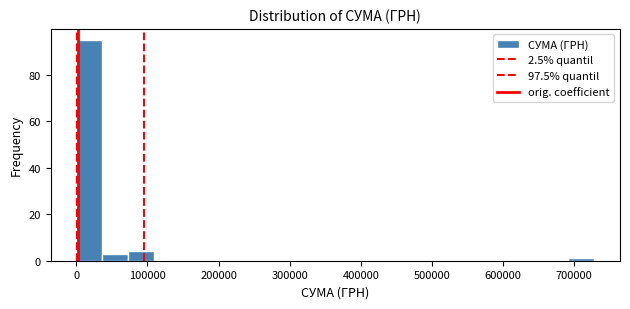

Read against the x-axis, roughly where is the centre of the tallest bar?

20000